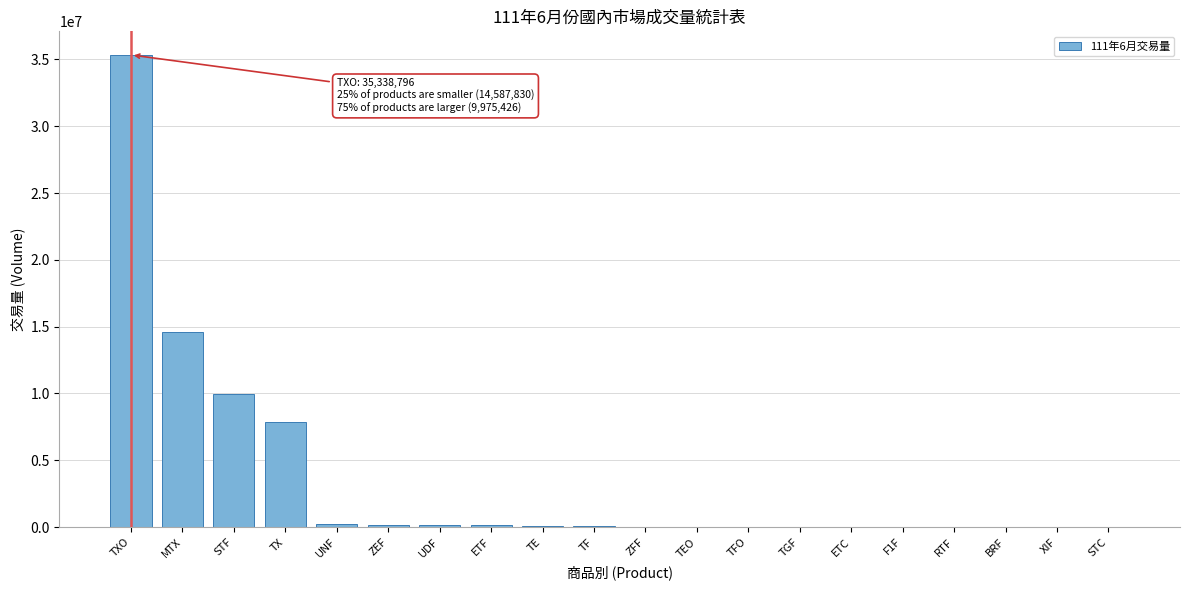

Which label corresponds to the largest value in the chart?

TXO